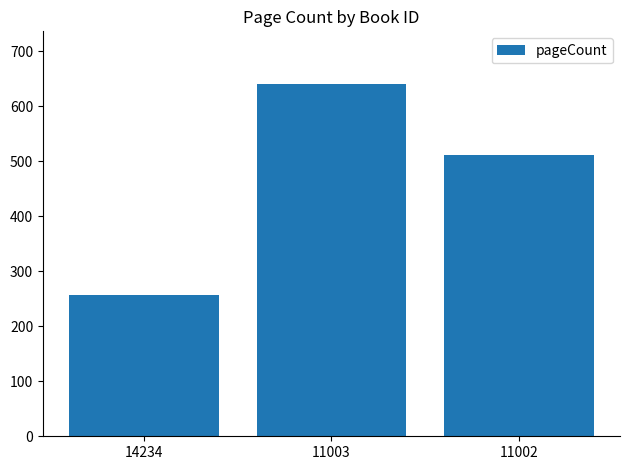

What is the value of the 1st bar from the left?

256